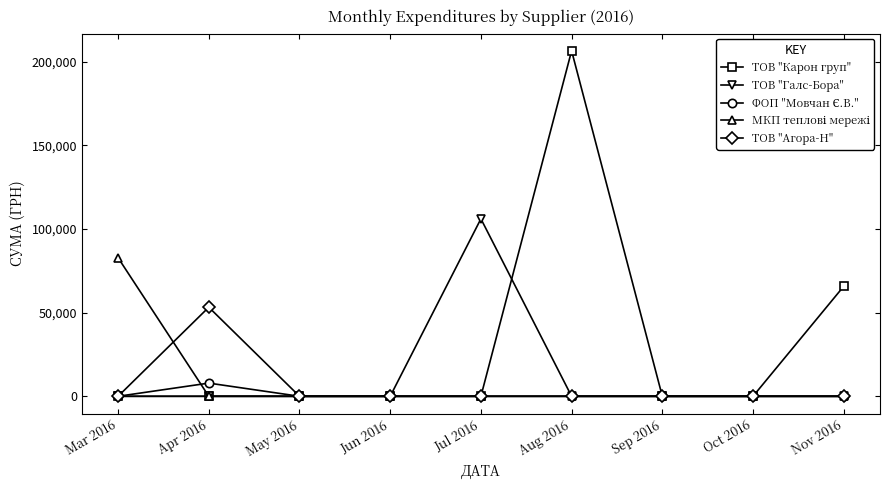

How many series are shown in this chart?

5